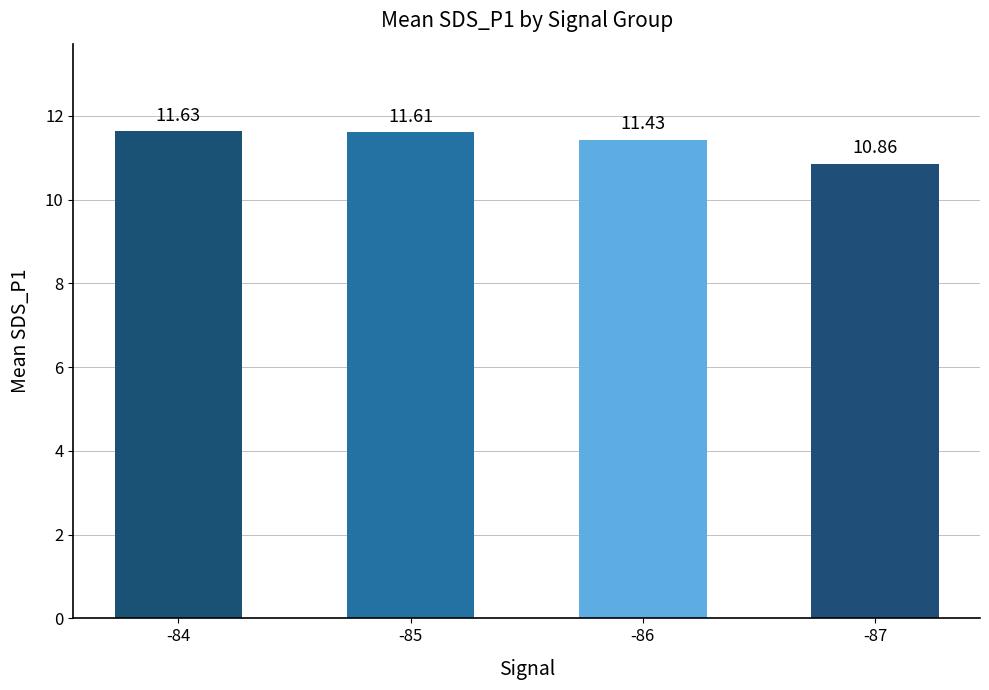

How many values are below 11?

1